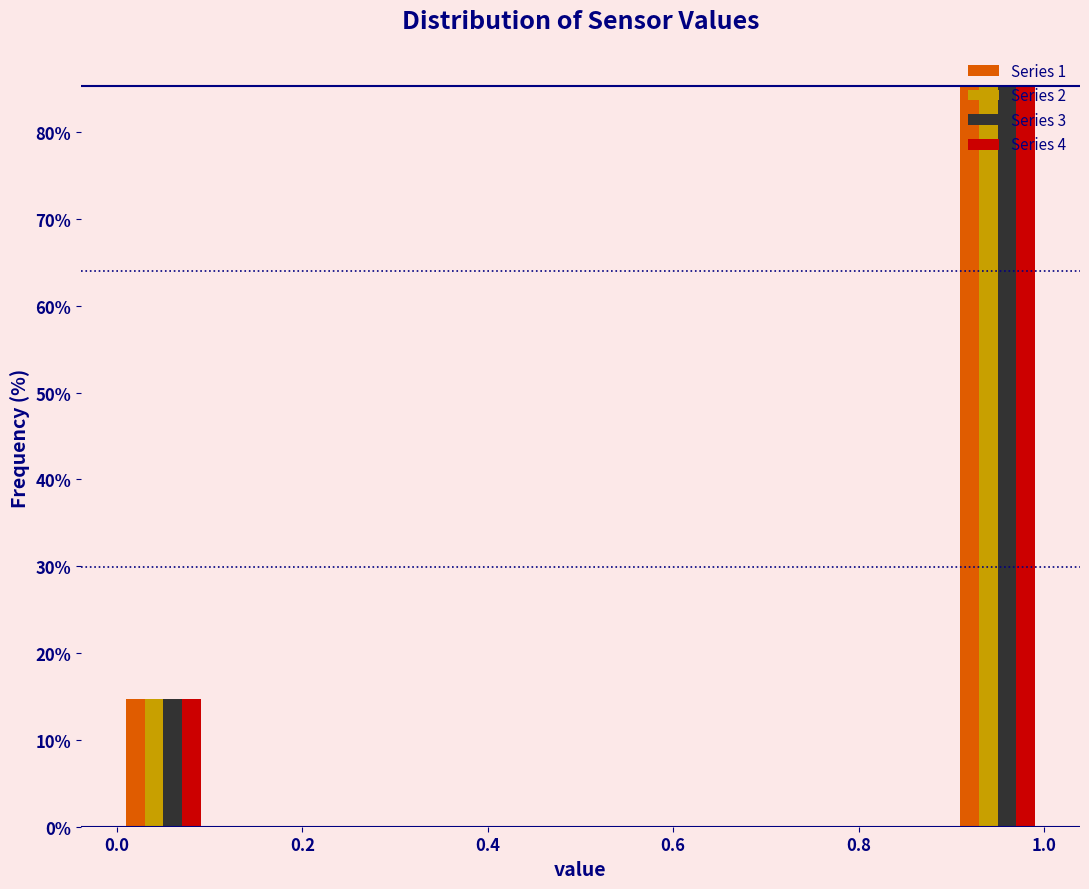

Reading left to right, list every range on the x-axis with the height of the bar of each series over it. The values are not printed on the chart, so give them approximately, as read against the axis.

0.0 to 0.1: Series 1=15	Series 2=15	Series 3=15	Series 4=15
0.1 to 0.2: Series 1=0	Series 2=0	Series 3=0	Series 4=0
0.2 to 0.3: Series 1=0	Series 2=0	Series 3=0	Series 4=0
0.3 to 0.4: Series 1=0	Series 2=0	Series 3=0	Series 4=0
0.4 to 0.5: Series 1=0	Series 2=0	Series 3=0	Series 4=0
0.5 to 0.6: Series 1=0	Series 2=0	Series 3=0	Series 4=0
0.6 to 0.7: Series 1=0	Series 2=0	Series 3=0	Series 4=0
0.7 to 0.8: Series 1=0	Series 2=0	Series 3=0	Series 4=0
0.8 to 0.9: Series 1=0	Series 2=0	Series 3=0	Series 4=0
0.9 to 1.0: Series 1=85	Series 2=85	Series 3=85	Series 4=85